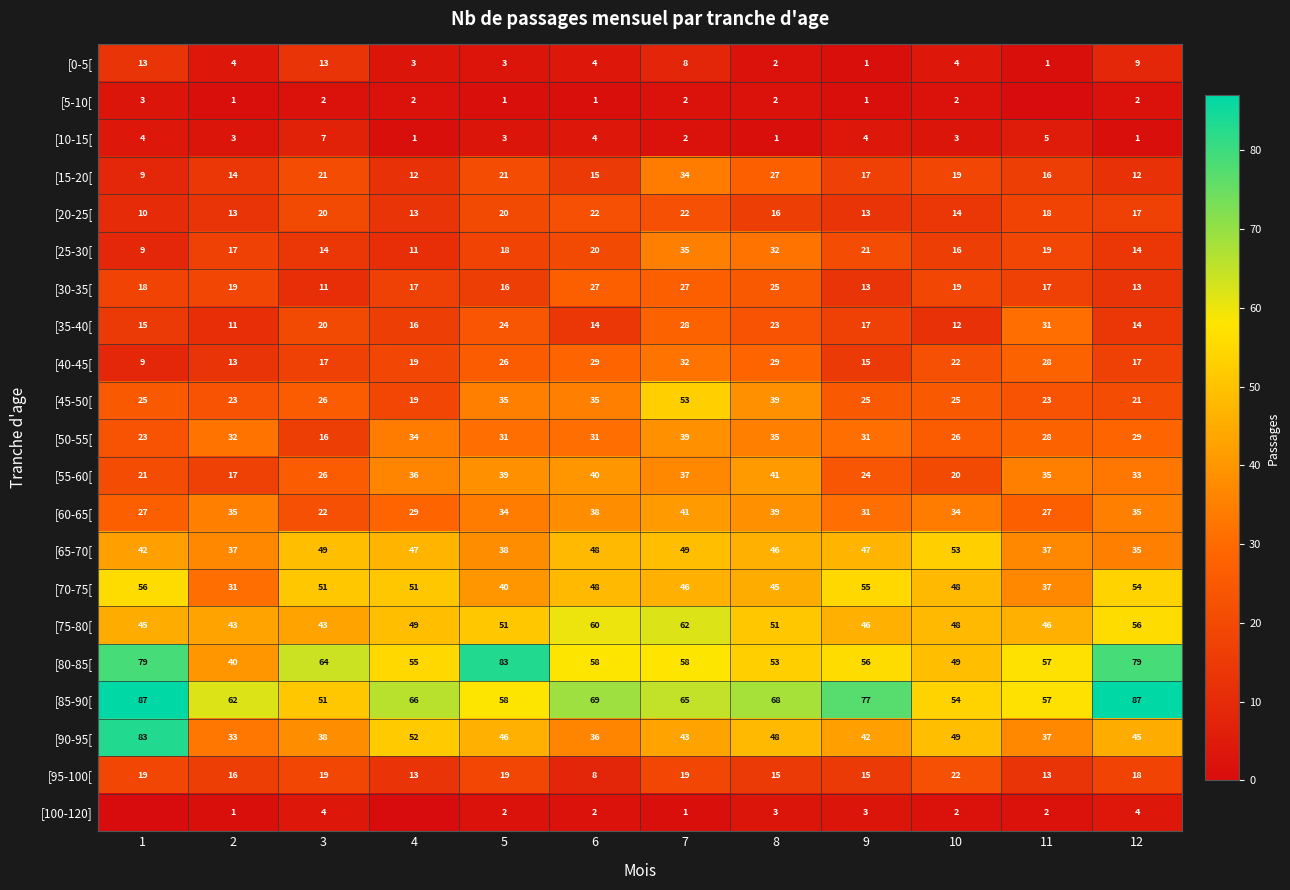

What is the average value of the [45-50[ series?

29